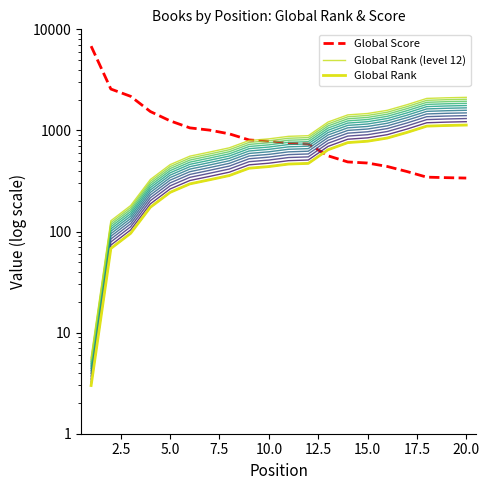

What is the average value of the Global Score series?

1189